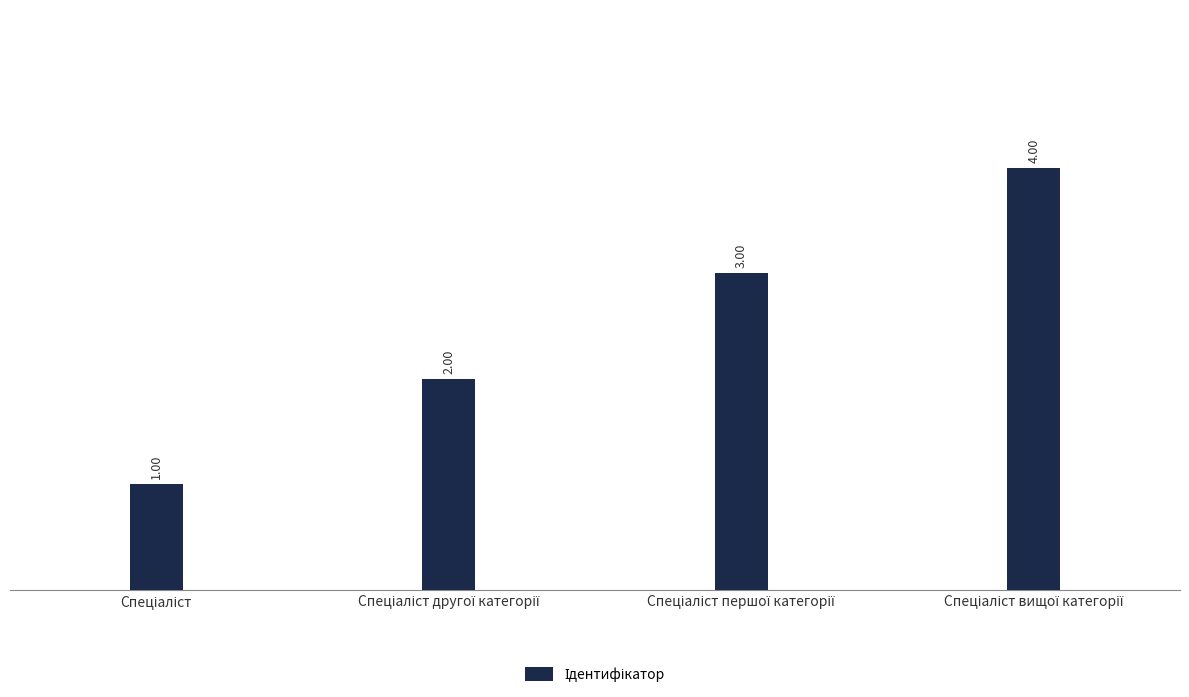

What is the sum of all values?

10